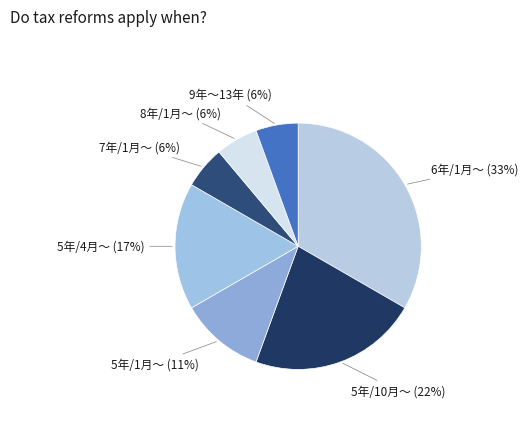

How many segments does this pie chart have?

7